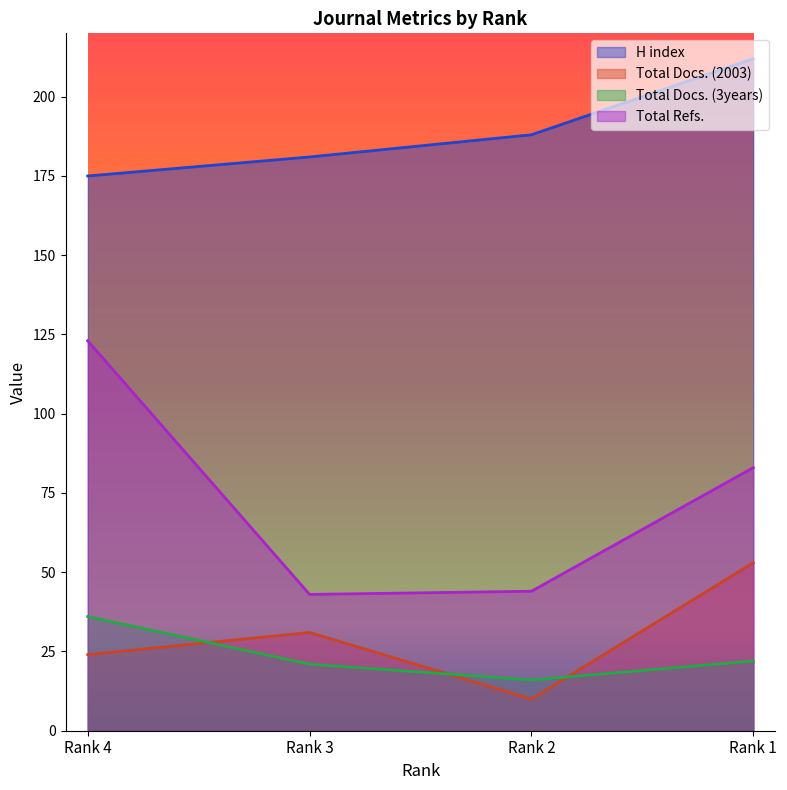

At how many categories does at least one series exceed 38?

4